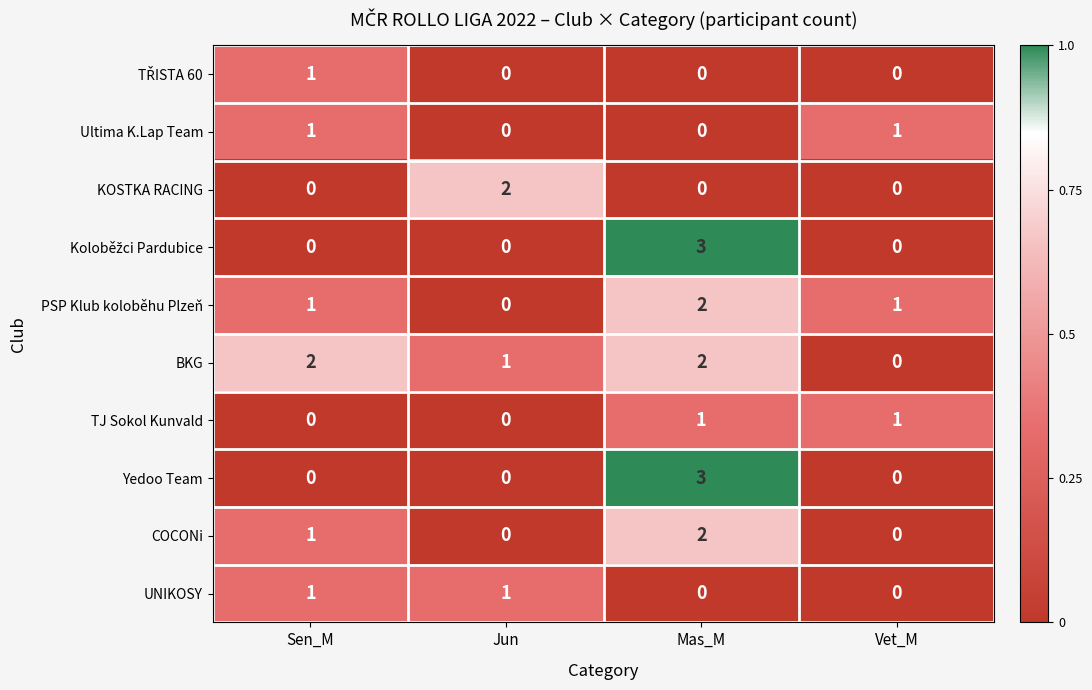

What is the difference between the highest and lowest values at Mas_M?

3